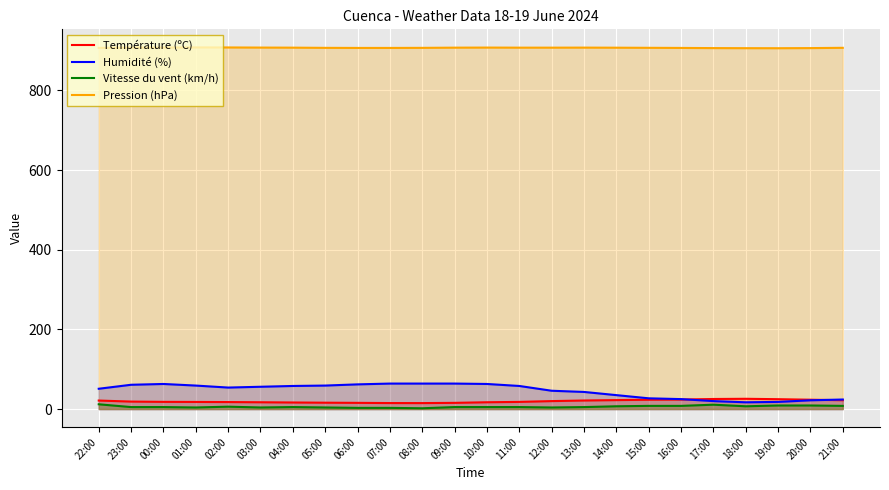

What is the maximum value shown in the chart?

907.9